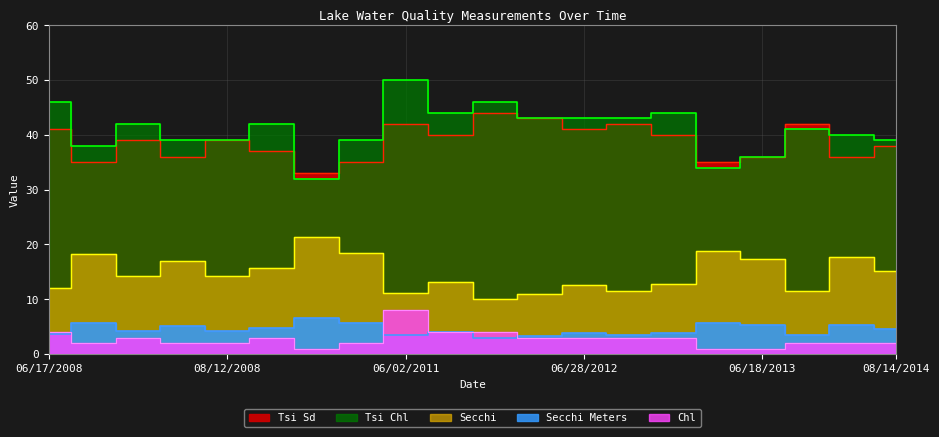

Is the value of Tsi Chl at 08/14/2014 greater than the value of Secchi Meters at 06/28/2012?

Yes